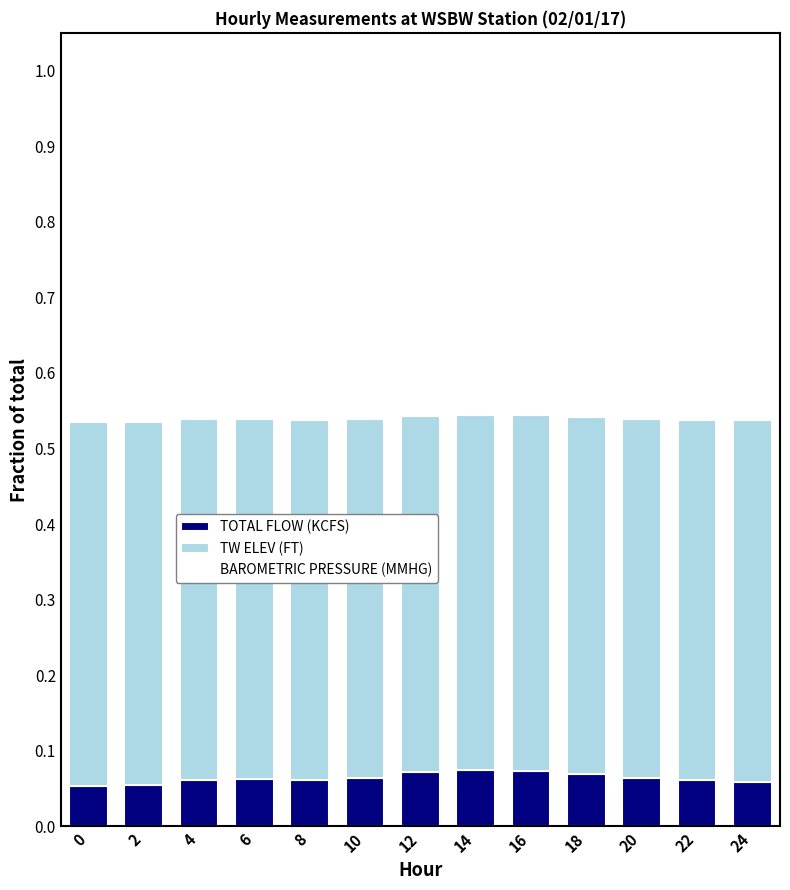

What is the total value across all series at 4?

1.0